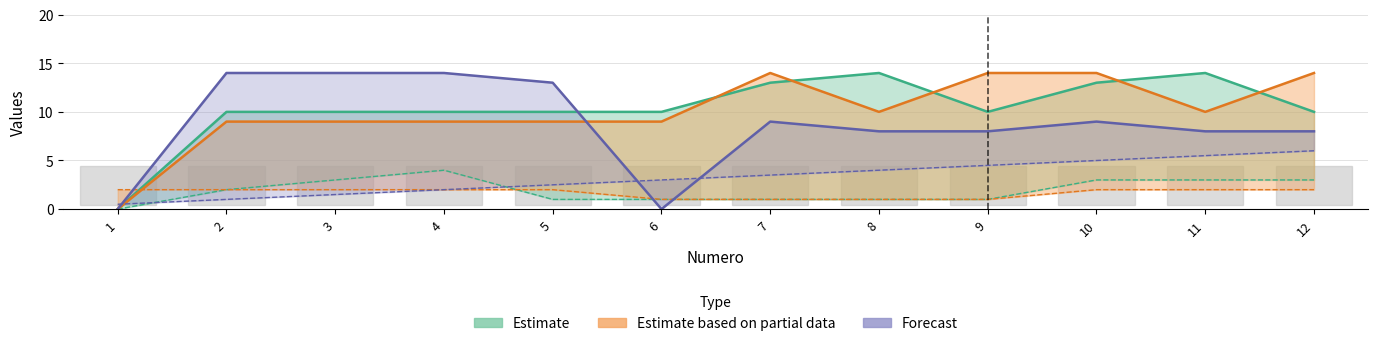

What is the maximum value for confiance?

2.0